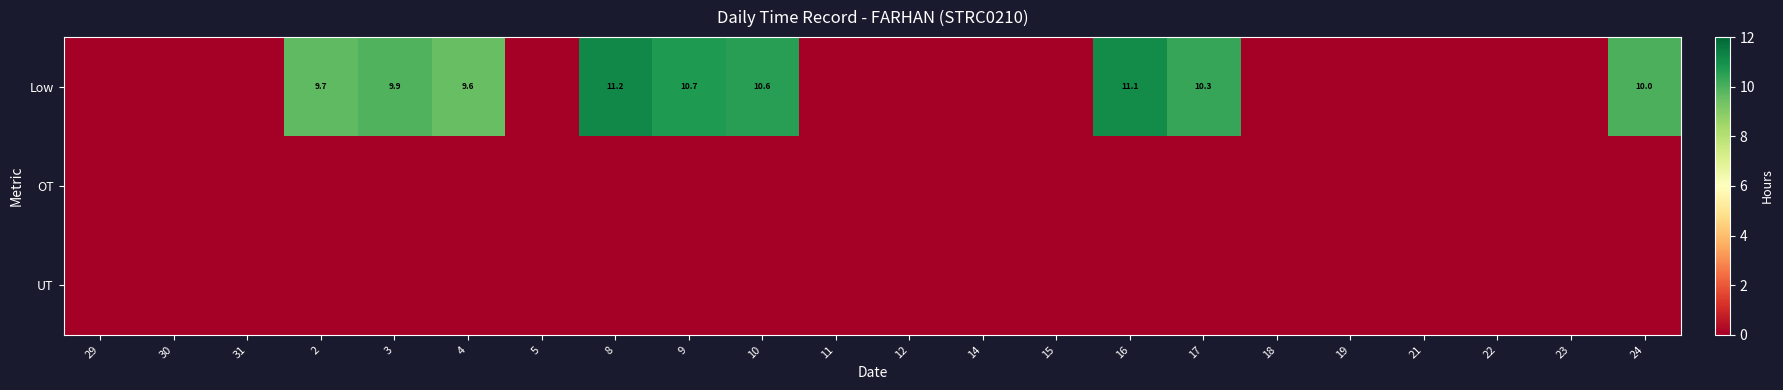

The Low series shows 15.4 at 8. True or false?

False